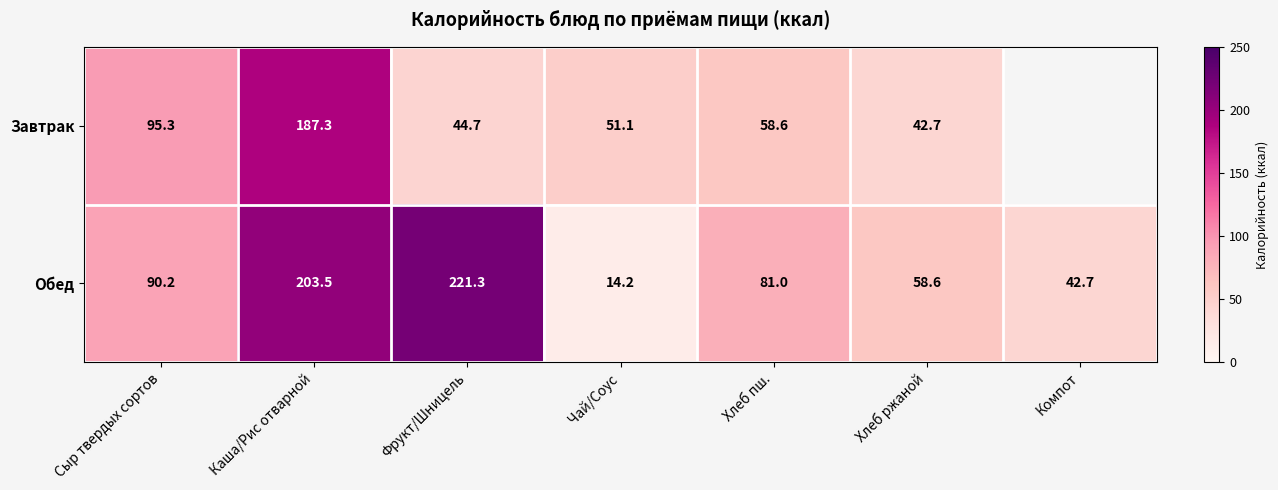

Which series changed the most between Каша/Рис отварной and Фрукт/Шницель?

Завтрак